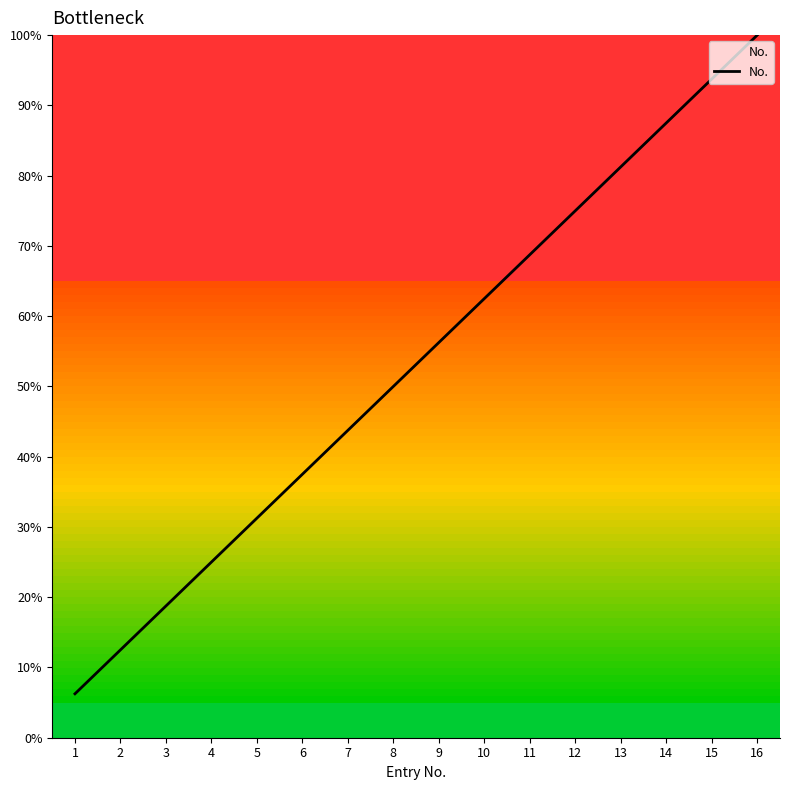

What is the sum of the values at 12 and 16?

175.0